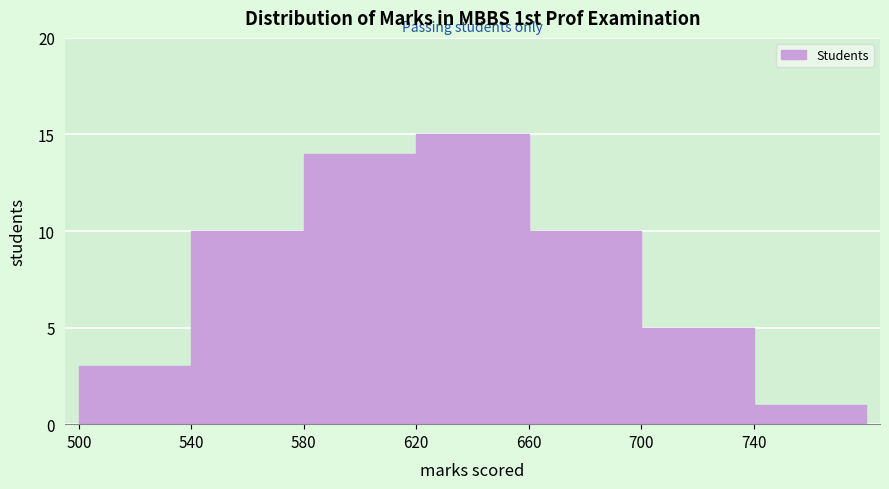

Over which range of the x-axis is the bar tallest?

620 to 660